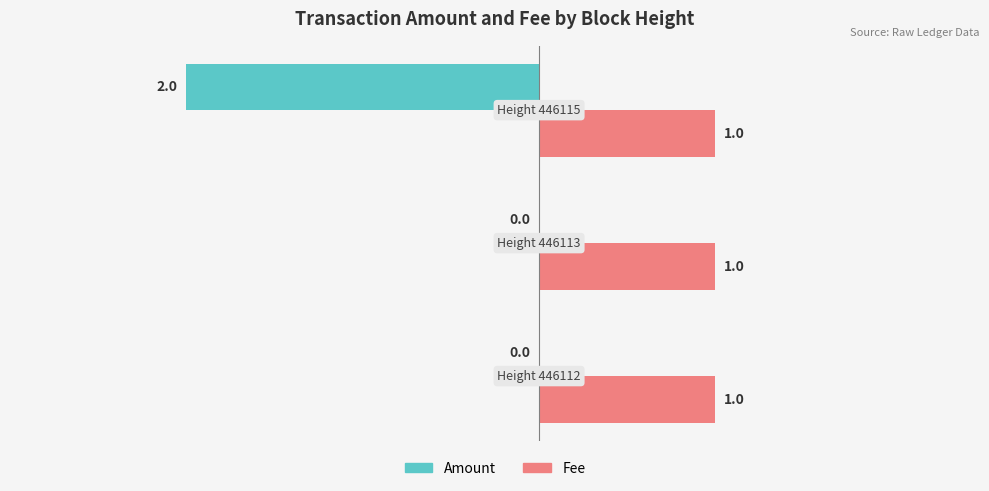

What is the sum of all Fee values?

3